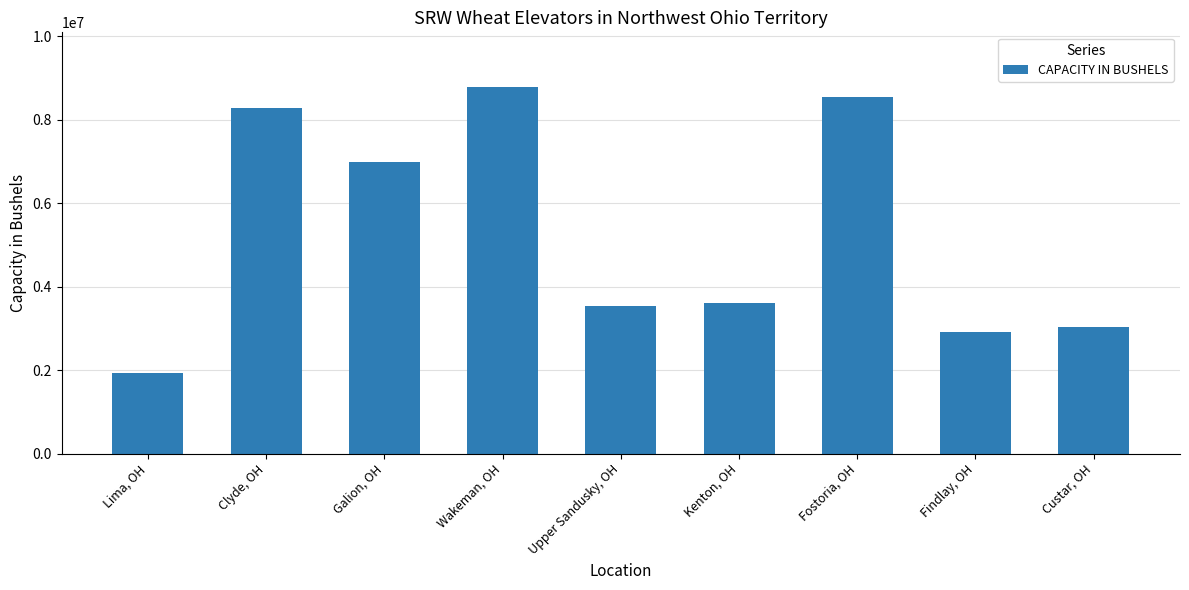

Does the chart contain any negative values?

No